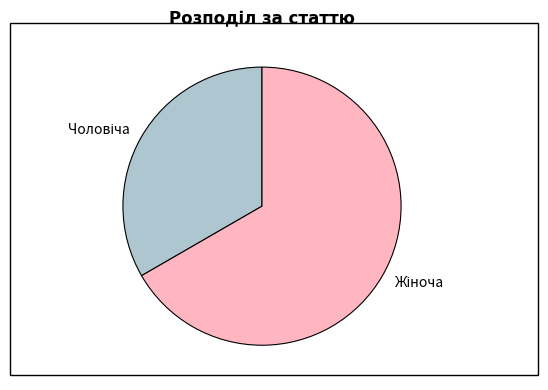

Is there a majority slice in this chart?

Yes